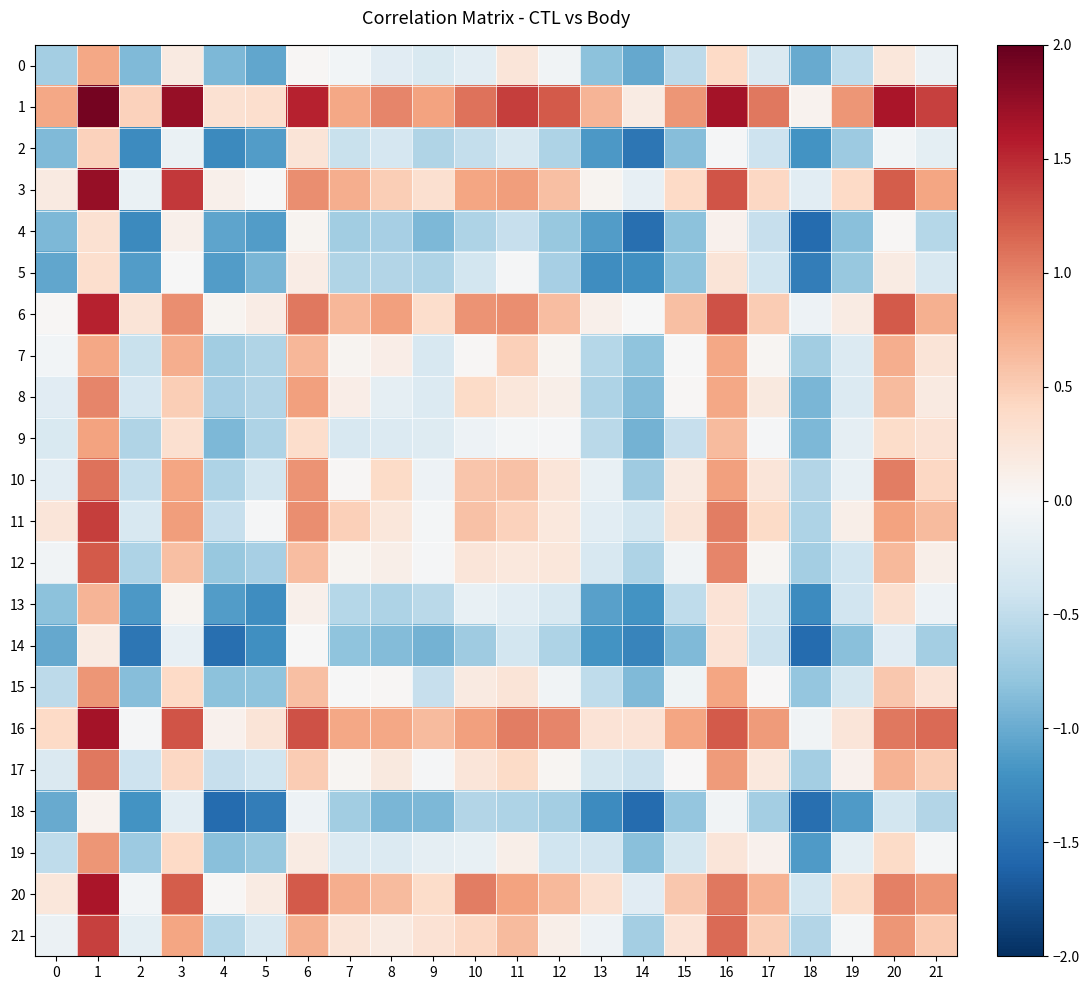

Reading right to left, what are all the values shown in this chart?

0: 21=-0.1	20=0.2	19=-0.5	18=-1.0	17=-0.3	16=0.4	15=-0.5	14=-1.0	13=-0.8	12=-0.1	11=0.2	10=-0.2	9=-0.3	8=-0.2	7=-0.1	6=0.0	5=-1.0	4=-0.9	3=0.2	2=-0.9	1=0.8	0=-0.7
1: 21=1.4	20=1.6	19=0.9	18=0.1	17=1.1	16=1.7	15=0.9	14=0.2	13=0.7	12=1.2	11=1.4	10=1.1	9=0.8	8=1.0	7=0.8	6=1.5	5=0.3	4=0.3	3=1.7	2=0.5	1=1.9	0=0.8
2: 21=-0.2	20=-0.1	19=-0.7	18=-1.2	17=-0.4	16=-0.0	15=-0.9	14=-1.4	13=-1.2	12=-0.6	11=-0.3	10=-0.5	9=-0.6	8=-0.3	7=-0.5	6=0.3	5=-1.1	4=-1.3	3=-0.1	2=-1.3	1=0.5	0=-0.9
3: 21=0.8	20=1.2	19=0.4	18=-0.2	17=0.4	16=1.3	15=0.4	14=-0.2	13=0.1	12=0.6	11=0.8	10=0.8	9=0.3	8=0.5	7=0.7	6=0.9	5=-0.0	4=0.1	3=1.4	2=-0.1	1=1.7	0=0.2
4: 21=-0.6	20=0.0	19=-0.8	18=-1.5	17=-0.5	16=0.1	15=-0.8	14=-1.5	13=-1.1	12=-0.8	11=-0.5	10=-0.6	9=-0.9	8=-0.7	7=-0.7	6=0.1	5=-1.1	4=-1.0	3=0.1	2=-1.3	1=0.3	0=-0.9
5: 21=-0.3	20=0.2	19=-0.8	18=-1.4	17=-0.4	16=0.3	15=-0.8	14=-1.2	13=-1.2	12=-0.7	11=-0.0	10=-0.4	9=-0.6	8=-0.6	7=-0.6	6=0.1	5=-0.9	4=-1.1	3=-0.0	2=-1.1	1=0.3	0=-1.0
6: 21=0.7	20=1.2	19=0.2	18=-0.1	17=0.5	16=1.3	15=0.6	14=-0.0	13=0.1	12=0.6	11=0.9	10=0.9	9=0.3	8=0.8	7=0.7	6=1.1	5=0.1	4=0.1	3=0.9	2=0.3	1=1.5	0=0.0
7: 21=0.3	20=0.7	19=-0.3	18=-0.7	17=0.0	16=0.8	15=-0.0	14=-0.8	13=-0.6	12=0.0	11=0.5	10=0.0	9=-0.3	8=0.1	7=0.1	6=0.7	5=-0.6	4=-0.7	3=0.7	2=-0.5	1=0.8	0=-0.1
8: 21=0.2	20=0.6	19=-0.3	18=-0.9	17=0.2	16=0.8	15=0.0	14=-0.9	13=-0.6	12=0.1	11=0.2	10=0.4	9=-0.3	8=-0.2	7=0.1	6=0.8	5=-0.6	4=-0.7	3=0.5	2=-0.3	1=1.0	0=-0.2
9: 21=0.3	20=0.4	19=-0.2	18=-0.9	17=-0.0	16=0.6	15=-0.5	14=-0.9	13=-0.5	12=-0.0	11=-0.0	10=-0.1	9=-0.3	8=-0.3	7=-0.3	6=0.3	5=-0.6	4=-0.9	3=0.3	2=-0.6	1=0.8	0=-0.3
10: 21=0.4	20=1.0	19=-0.1	18=-0.6	17=0.2	16=0.8	15=0.2	14=-0.7	13=-0.1	12=0.2	11=0.6	10=0.6	9=-0.1	8=0.4	7=0.0	6=0.9	5=-0.4	4=-0.6	3=0.8	2=-0.5	1=1.1	0=-0.2
11: 21=0.6	20=0.8	19=0.1	18=-0.6	17=0.4	16=1.0	15=0.3	14=-0.4	13=-0.2	12=0.2	11=0.5	10=0.6	9=-0.0	8=0.2	7=0.5	6=0.9	5=-0.0	4=-0.5	3=0.8	2=-0.3	1=1.4	0=0.2
12: 21=0.1	20=0.6	19=-0.4	18=-0.7	17=0.0	16=1.0	15=-0.1	14=-0.6	13=-0.3	12=0.2	11=0.2	10=0.2	9=-0.0	8=0.1	7=0.0	6=0.6	5=-0.7	4=-0.8	3=0.6	2=-0.6	1=1.2	0=-0.1
13: 21=-0.1	20=0.3	19=-0.4	18=-1.3	17=-0.3	16=0.3	15=-0.5	14=-1.2	13=-1.1	12=-0.3	11=-0.2	10=-0.1	9=-0.5	8=-0.6	7=-0.6	6=0.1	5=-1.2	4=-1.1	3=0.1	2=-1.2	1=0.7	0=-0.8
14: 21=-0.7	20=-0.2	19=-0.8	18=-1.5	17=-0.4	16=0.3	15=-0.9	14=-1.3	13=-1.2	12=-0.6	11=-0.4	10=-0.7	9=-0.9	8=-0.9	7=-0.8	6=-0.0	5=-1.2	4=-1.5	3=-0.2	2=-1.4	1=0.2	0=-1.0
15: 21=0.3	20=0.5	19=-0.4	18=-0.8	17=0.0	16=0.8	15=-0.1	14=-0.9	13=-0.5	12=-0.1	11=0.3	10=0.2	9=-0.5	8=0.0	7=-0.0	6=0.6	5=-0.8	4=-0.8	3=0.4	2=-0.9	1=0.9	0=-0.5
16: 21=1.1	20=1.1	19=0.2	18=-0.1	17=0.9	16=1.2	15=0.8	14=0.3	13=0.3	12=1.0	11=1.0	10=0.8	9=0.6	8=0.8	7=0.8	6=1.3	5=0.3	4=0.1	3=1.3	2=-0.0	1=1.7	0=0.4
17: 21=0.5	20=0.7	19=0.1	18=-0.7	17=0.2	16=0.9	15=0.0	14=-0.4	13=-0.3	12=0.0	11=0.4	10=0.2	9=-0.0	8=0.2	7=0.0	6=0.5	5=-0.4	4=-0.5	3=0.4	2=-0.4	1=1.1	0=-0.3
18: 21=-0.6	20=-0.4	19=-1.1	18=-1.5	17=-0.7	16=-0.1	15=-0.8	14=-1.5	13=-1.3	12=-0.7	11=-0.6	10=-0.6	9=-0.9	8=-0.9	7=-0.7	6=-0.1	5=-1.4	4=-1.5	3=-0.2	2=-1.2	1=0.1	0=-1.0
19: 21=-0.0	20=0.4	19=-0.2	18=-1.1	17=0.1	16=0.2	15=-0.4	14=-0.8	13=-0.4	12=-0.4	11=0.1	10=-0.1	9=-0.2	8=-0.3	7=-0.3	6=0.2	5=-0.8	4=-0.8	3=0.4	2=-0.7	1=0.9	0=-0.5
20: 21=0.9	20=1.0	19=0.4	18=-0.4	17=0.7	16=1.1	15=0.5	14=-0.2	13=0.3	12=0.6	11=0.8	10=1.0	9=0.4	8=0.6	7=0.7	6=1.2	5=0.2	4=0.0	3=1.2	2=-0.1	1=1.6	0=0.2
21: 21=0.5	20=0.9	19=-0.0	18=-0.6	17=0.5	16=1.1	15=0.3	14=-0.7	13=-0.1	12=0.1	11=0.6	10=0.4	9=0.3	8=0.2	7=0.3	6=0.7	5=-0.3	4=-0.6	3=0.8	2=-0.2	1=1.4	0=-0.1